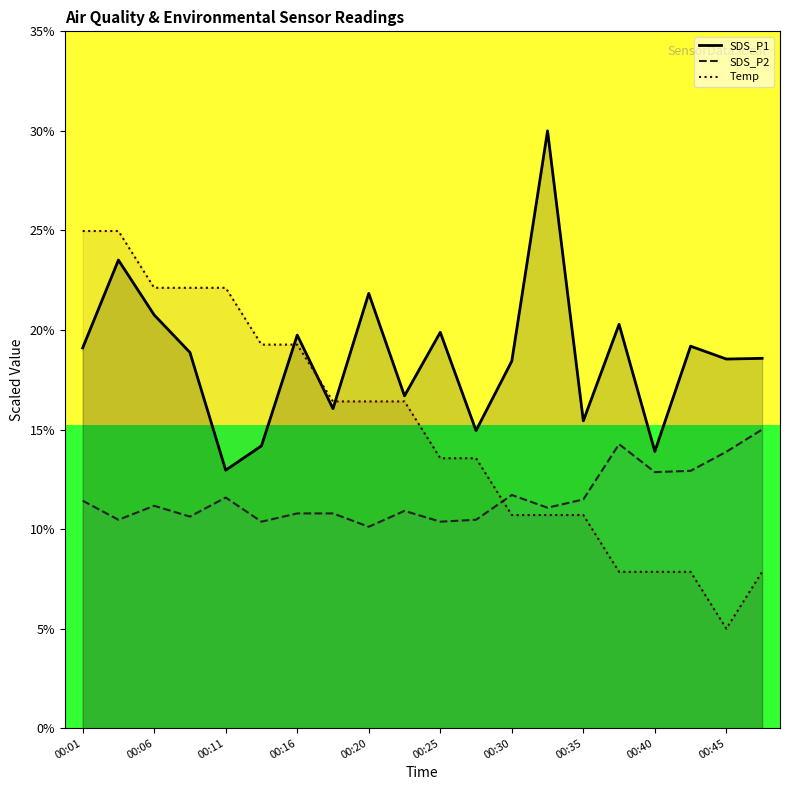

How many values in the SDS_P1 series exceed 18?

13